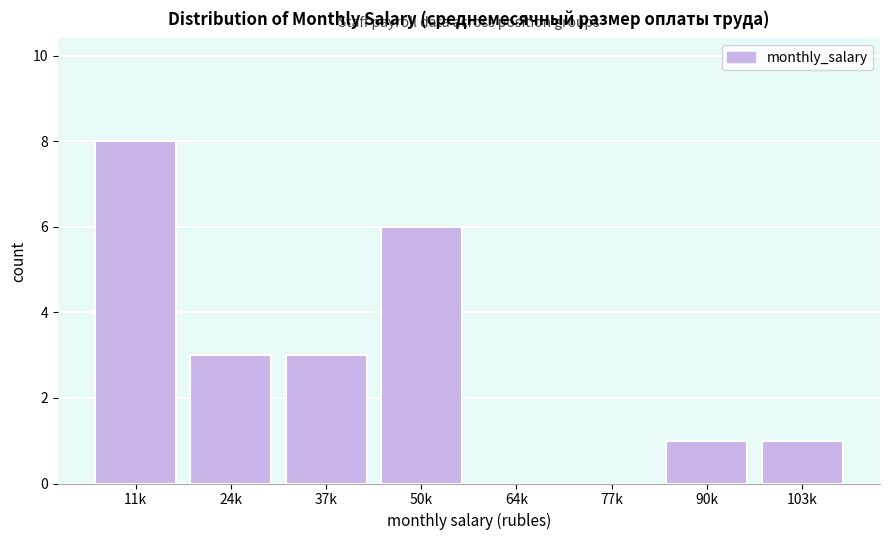

Reading right to left, extract all data points from this chart.

103k=1	90k=1	77k=0	64k=0	50k=6	37k=3	24k=3	11k=8